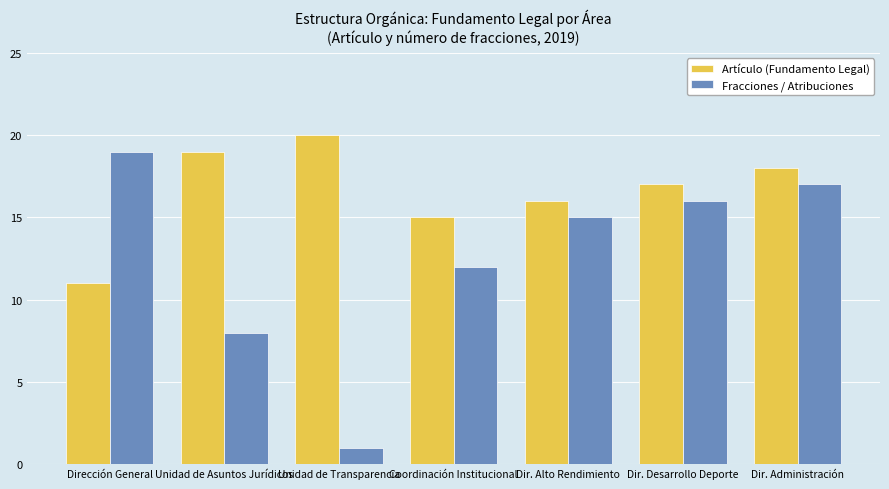

What is the average value of the Fracciones / Atribuciones series?

13